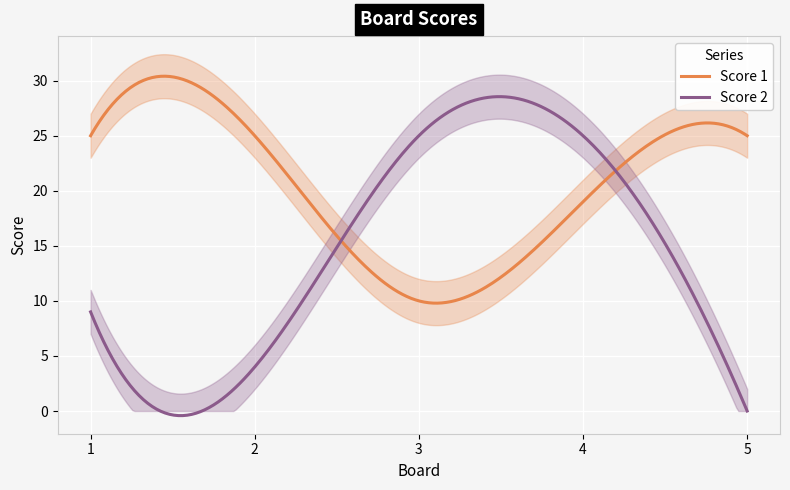

How many data points in Score 1 are less than 25?

2